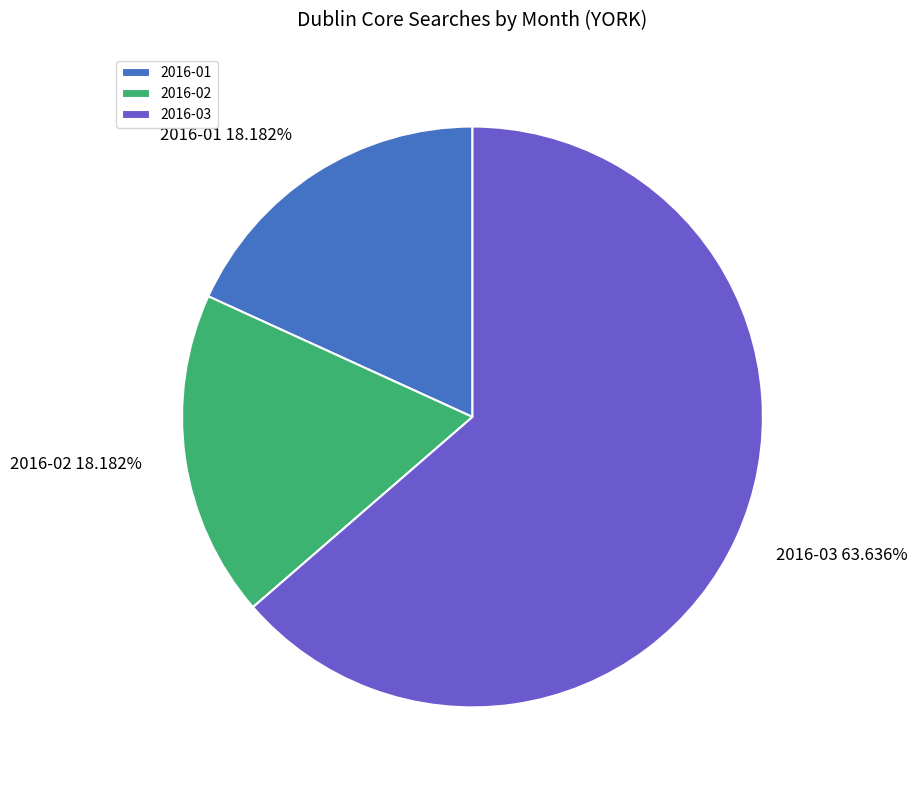

Do 2016-01 and 2016-03 together represent more than half of the pie?

Yes